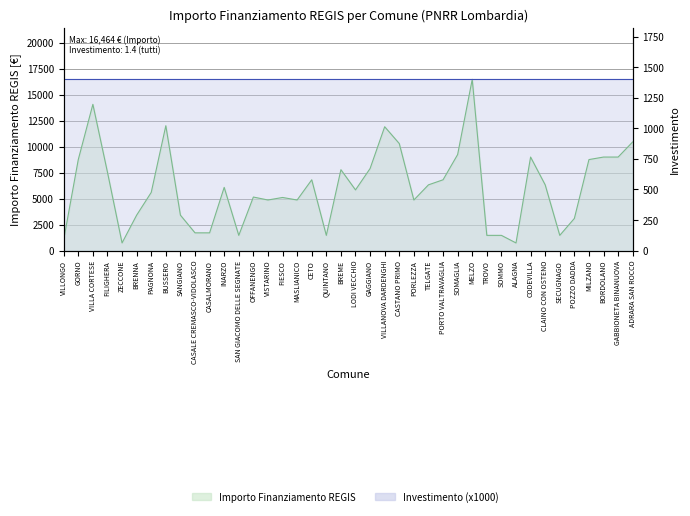

Which label corresponds to the largest value in the chart?

MELZO